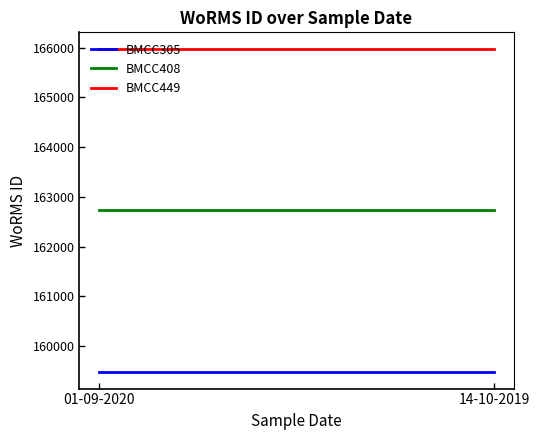

Rank the series at 14-10-2019 from highest to lowest value.

BMCC449, BMCC408, BMCC305